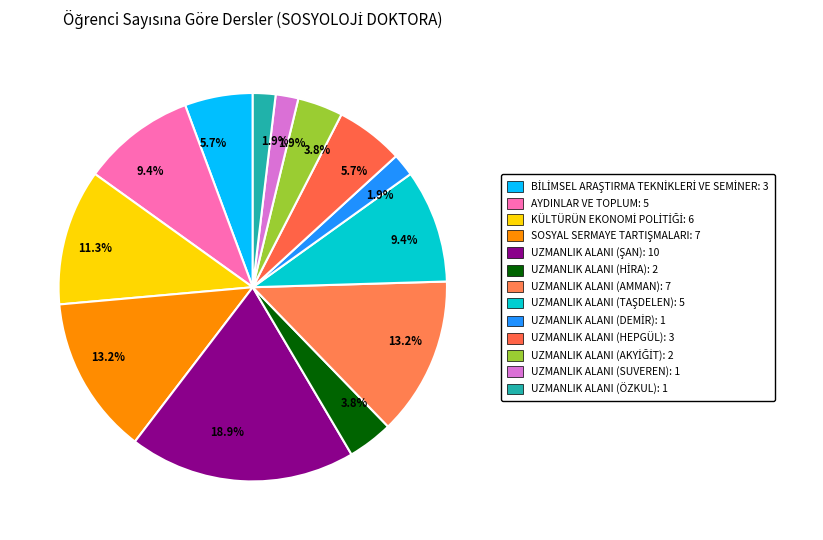

How many slices are in this pie chart?

13